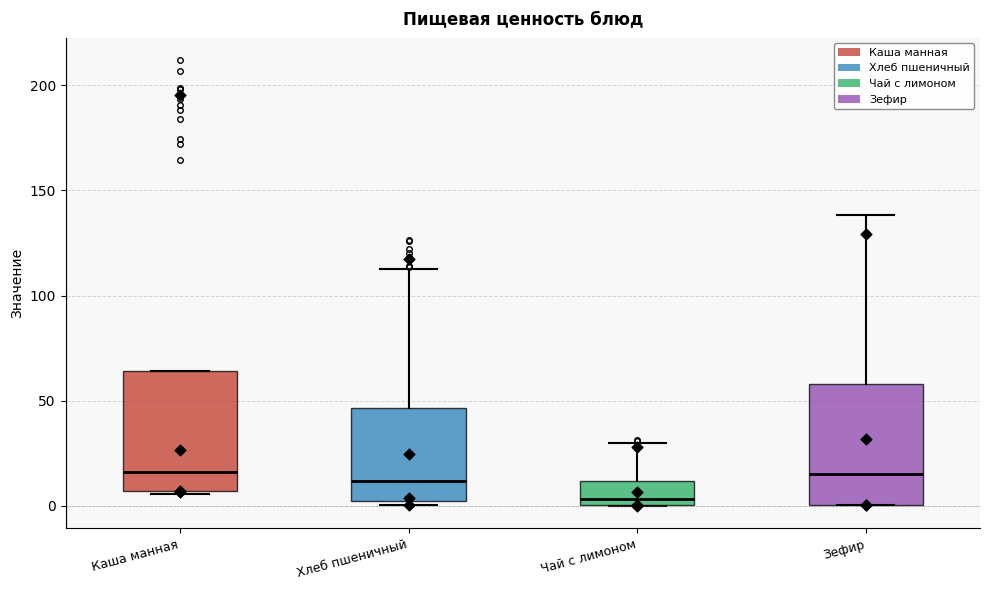

Reading left to right, read every box against the y-axis: the position of its median line, the range the box covers, and the ends of its whiskers. The values are not printed on the chart, so give them approximately, as read against the axis.

Каша манная: median 15, box 5 to 65, whiskers 5 to 65
Хлеб пшеничный: median 10, box 0 to 45, whiskers 0 (just below the box's lower edge) to 110
Чай с лимоном: median 5, box 0 to 10, whiskers 0 to 30
Зефир: median 15, box 0 to 60, whiskers 0 to 140